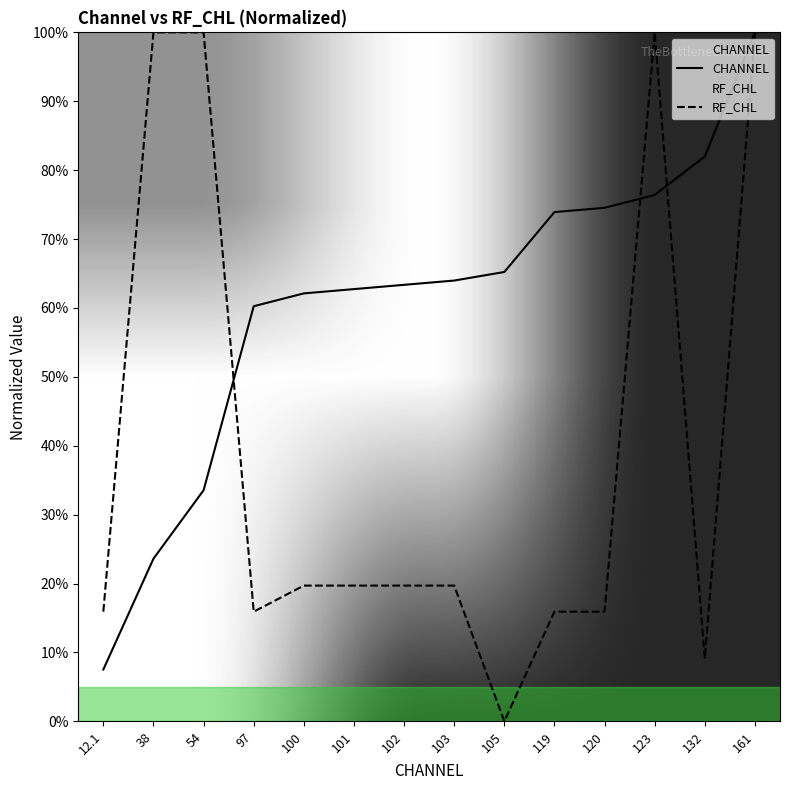

What is the difference between the maximum and second lowest values in the CHANNEL series?

0.8